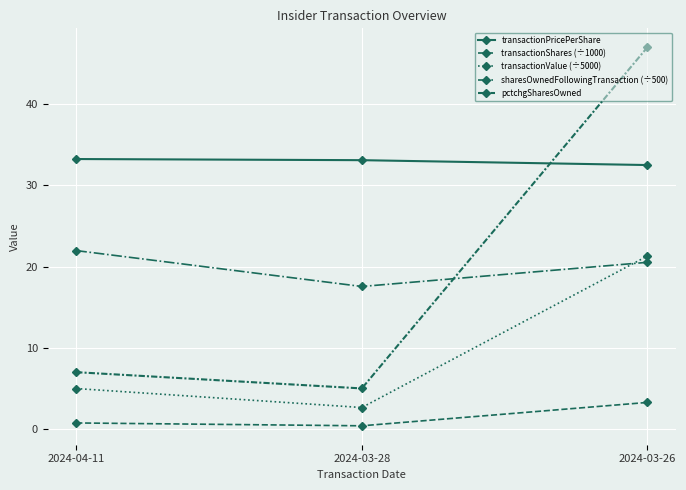

Reading left to right, list all the values displayed in this chart.

transactionPricePerShare: 2024-04-11=33.2	2024-03-28=33.1	2024-03-26=32.5
transactionShares (÷1000): 2024-04-11=0.8	2024-03-28=0.4	2024-03-26=3.3
transactionValue (÷5000): 2024-04-11=5.0	2024-03-28=2.6	2024-03-26=21.3
sharesOwnedFollowingTransaction (÷500): 2024-04-11=22.0	2024-03-28=17.6	2024-03-26=20.5
pctchgSharesOwned: 2024-04-11=7.0	2024-03-28=5.0	2024-03-26=47.0